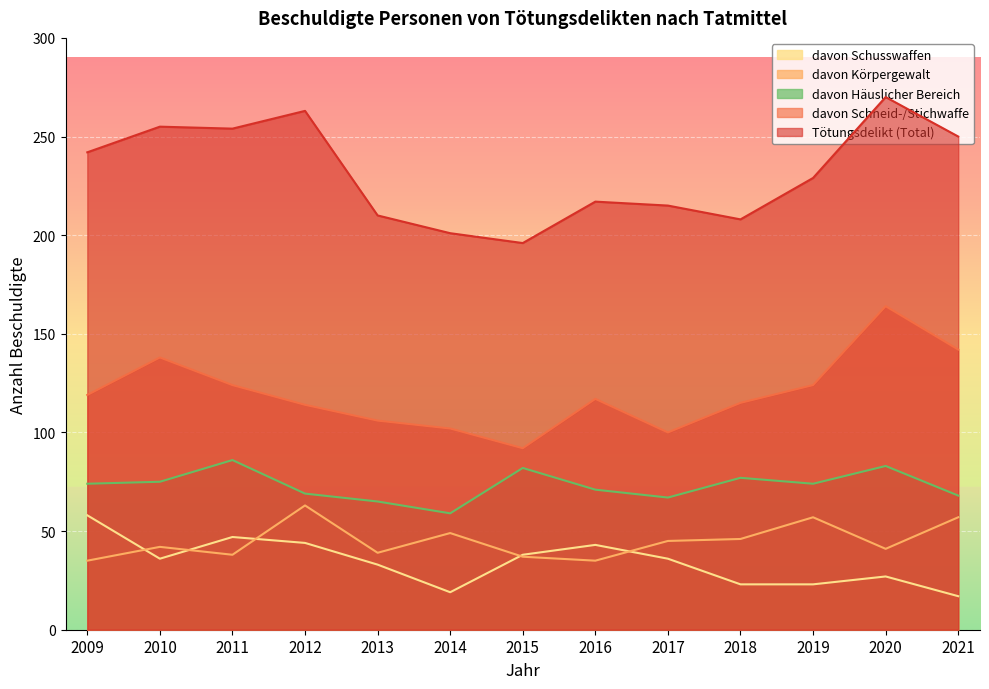

Where is the first local minimum for davon Körpergewalt?

2011